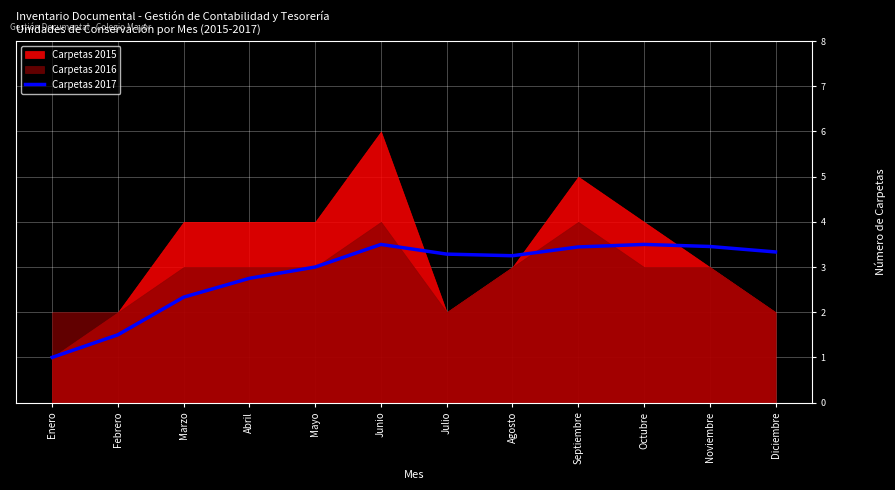

True or false: the data shows 0.9 at Agosto.

False